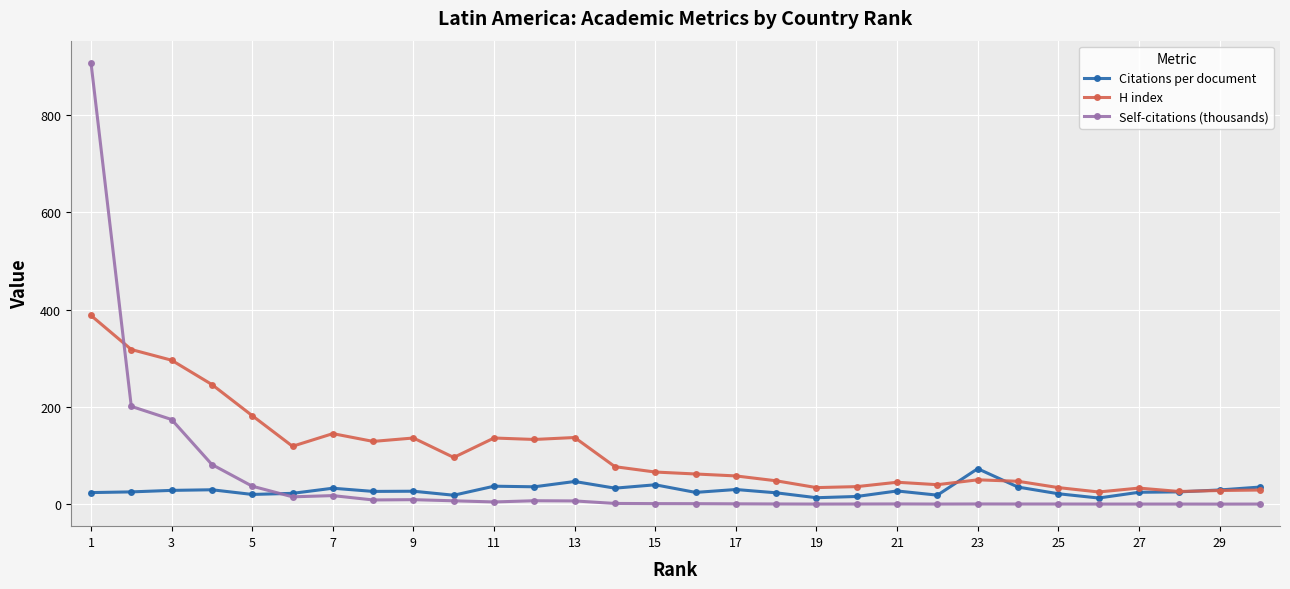

What is the greatest value displayed?

907.8